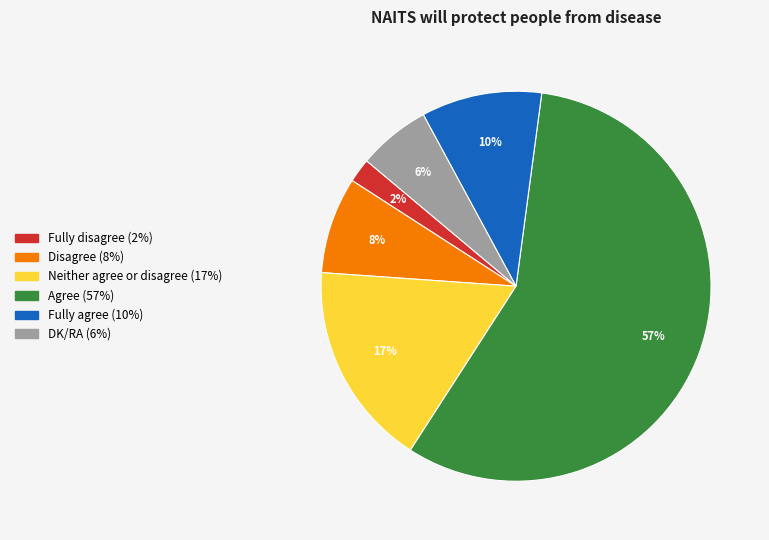

Is DK/RA the majority of the pie?

No